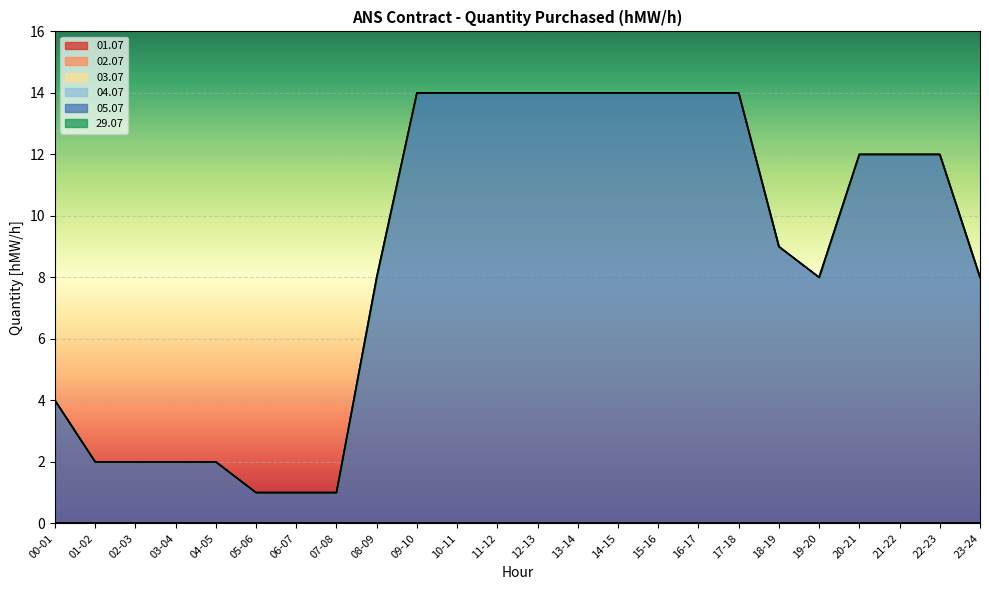

True or false: 04.07 and 05.07 cross at least once.

False